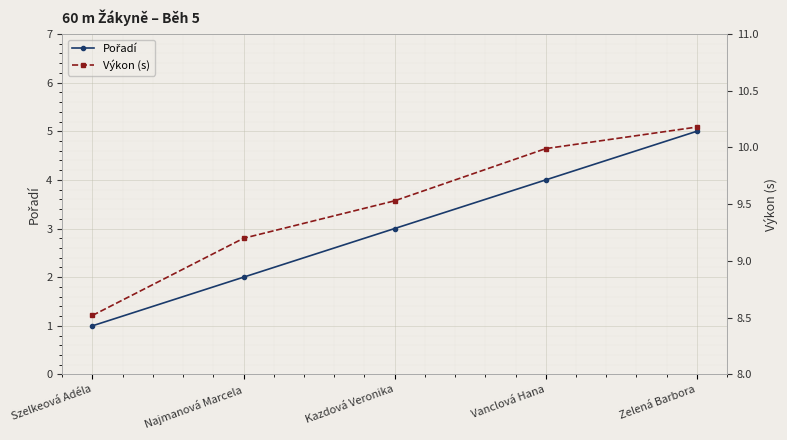

What are all the series names shown in the legend?

Pořadí, Výkon (s)